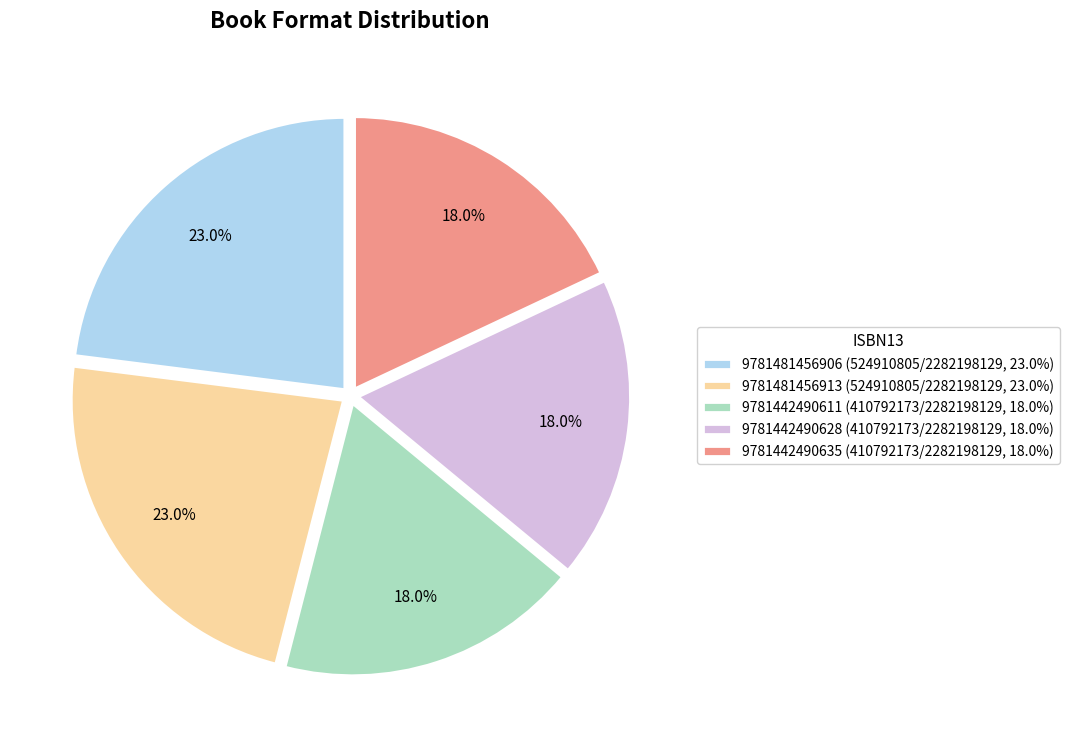

The 9781442490628 slice represents 18% of the pie. True or false?

True